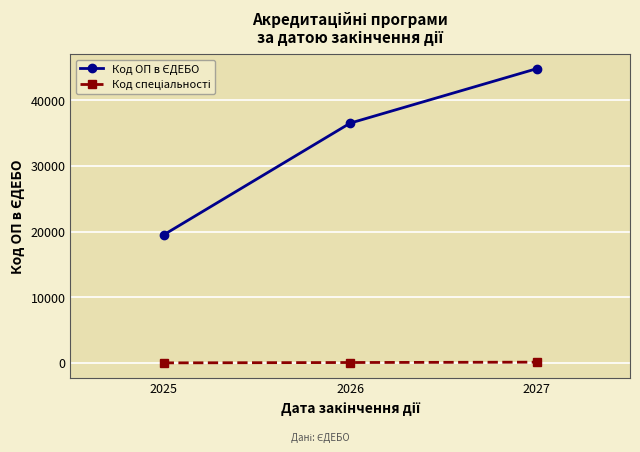

At which category is the sum across all series the highest?

2027